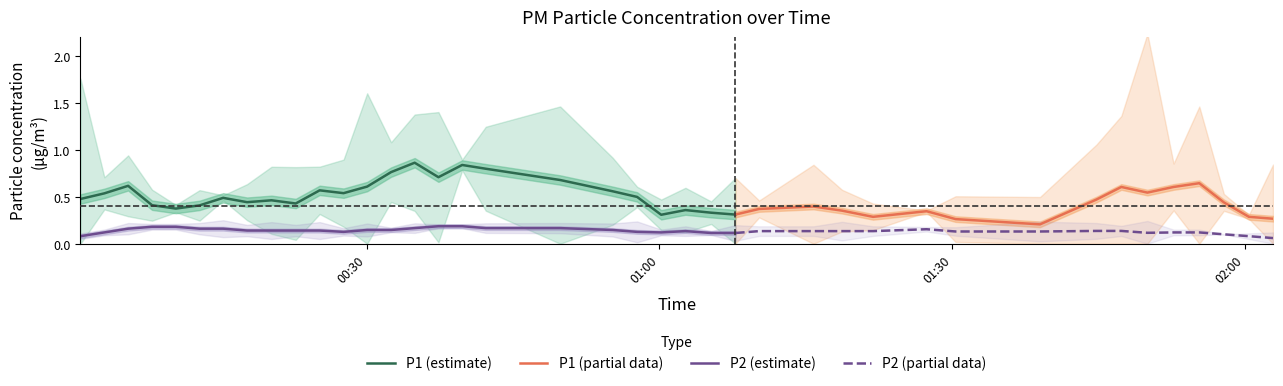

True or false: P2 (estimate) and P1 (estimate) cross at least once.

False